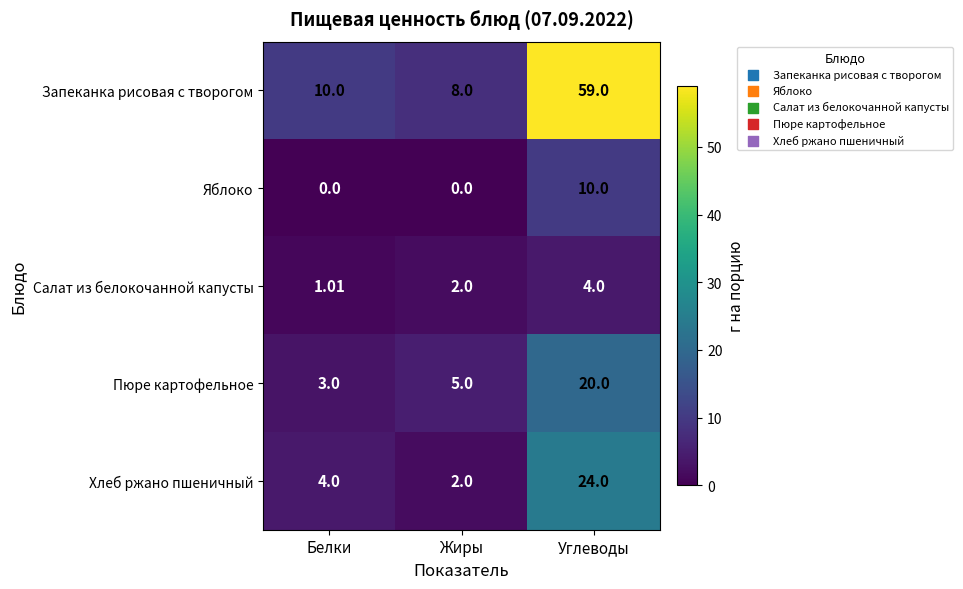

At which label is Салат из белокочанной капусты closest to 2?

Жиры